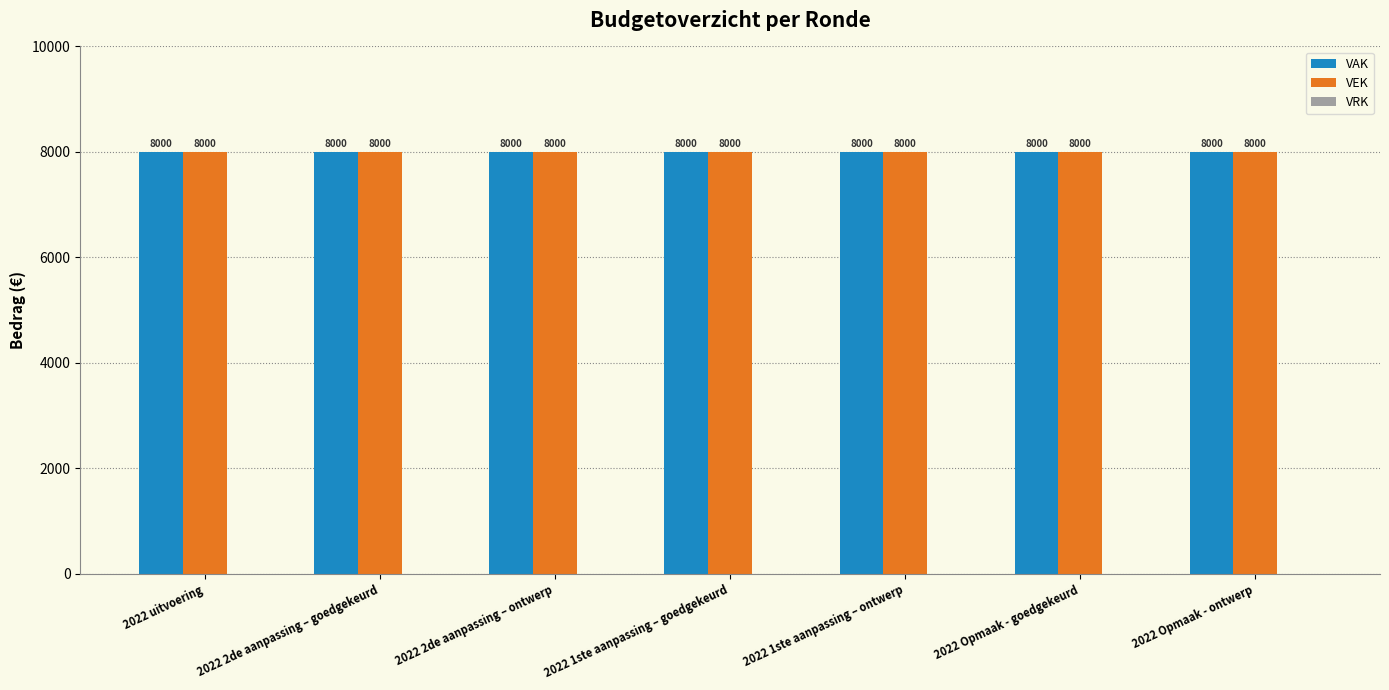

What is the label of the 7th bar from the left?

2022 Opmaak - ontwerp